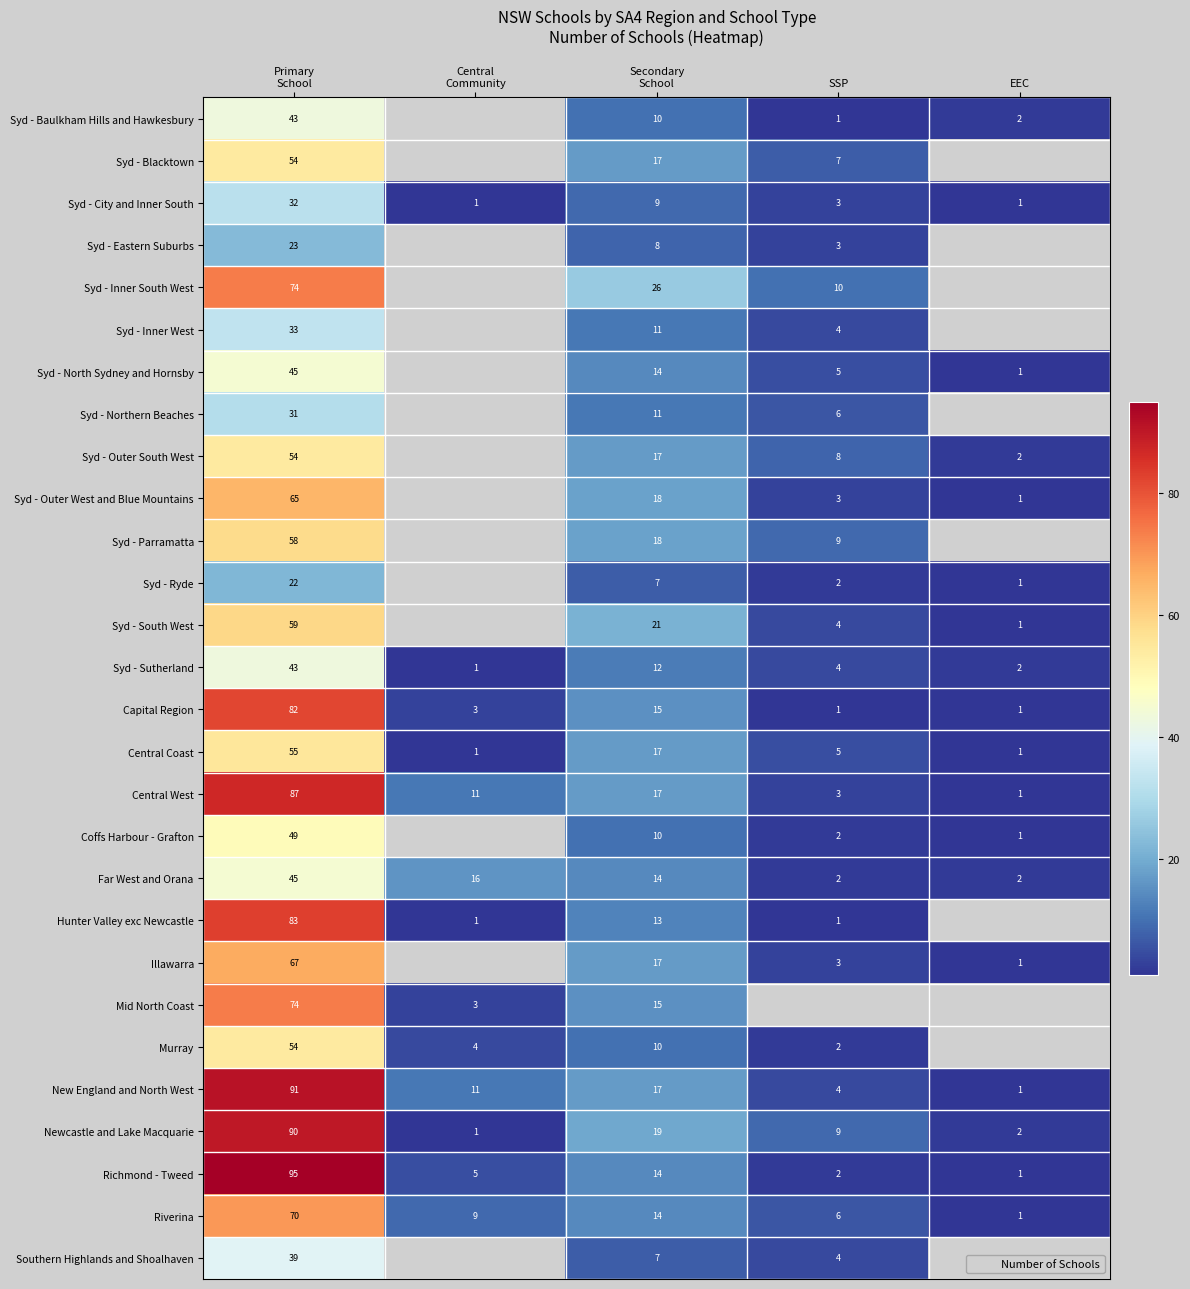

Is it true that Far West and Orana equals 76.0 at Primary School?

False